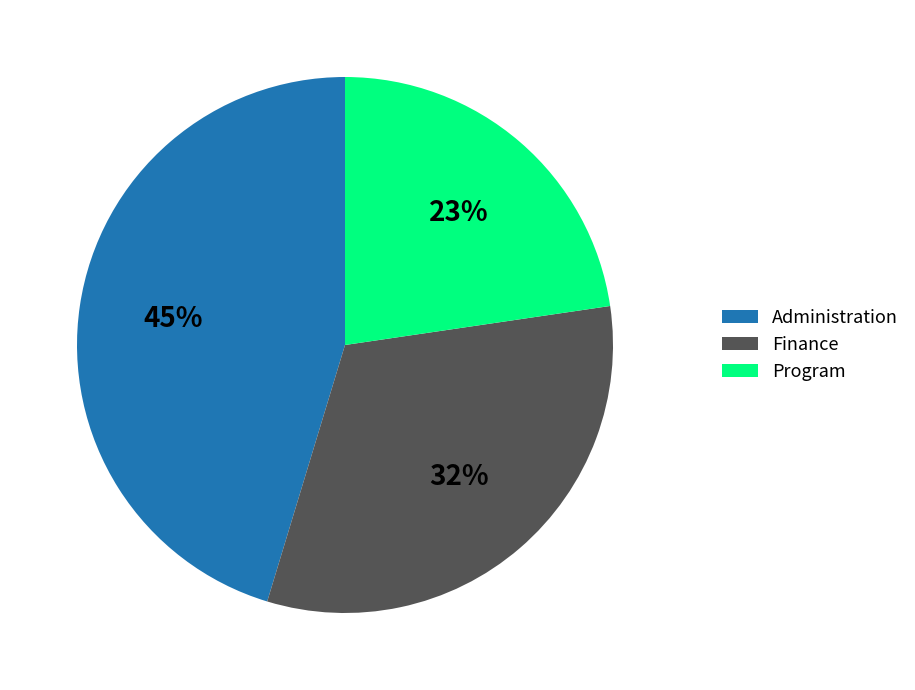

Does Finance account for over 50% of the chart?

No